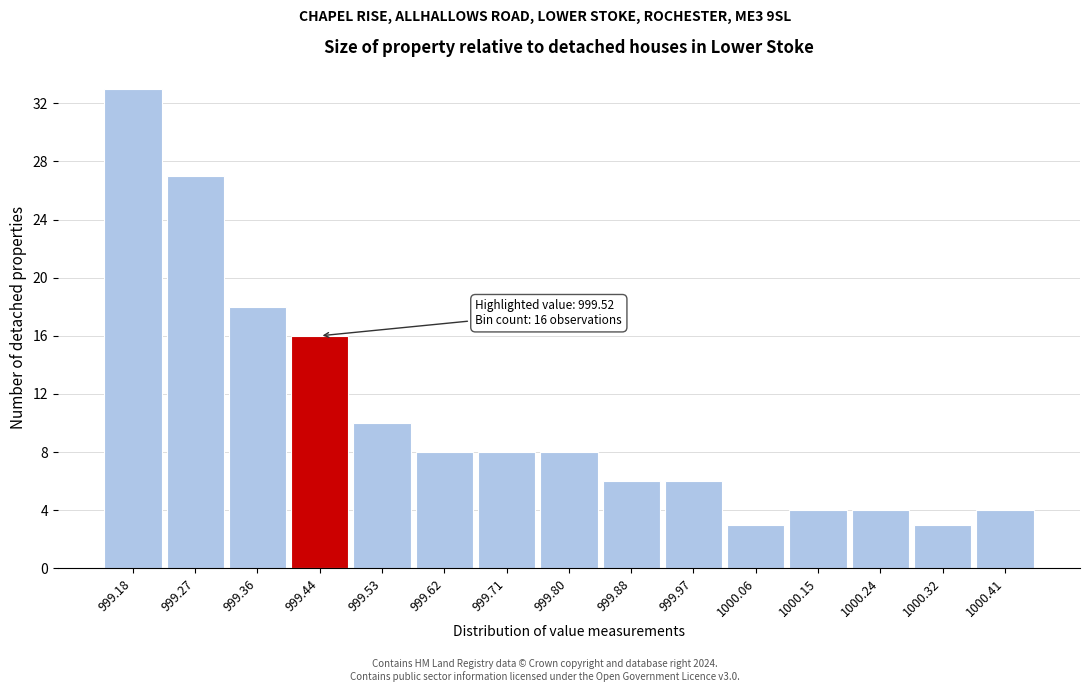

Reading left to right, what are all the values shown in this chart?

33	27	18	16	10	8	8	8	6	6	3	4	4	3	4